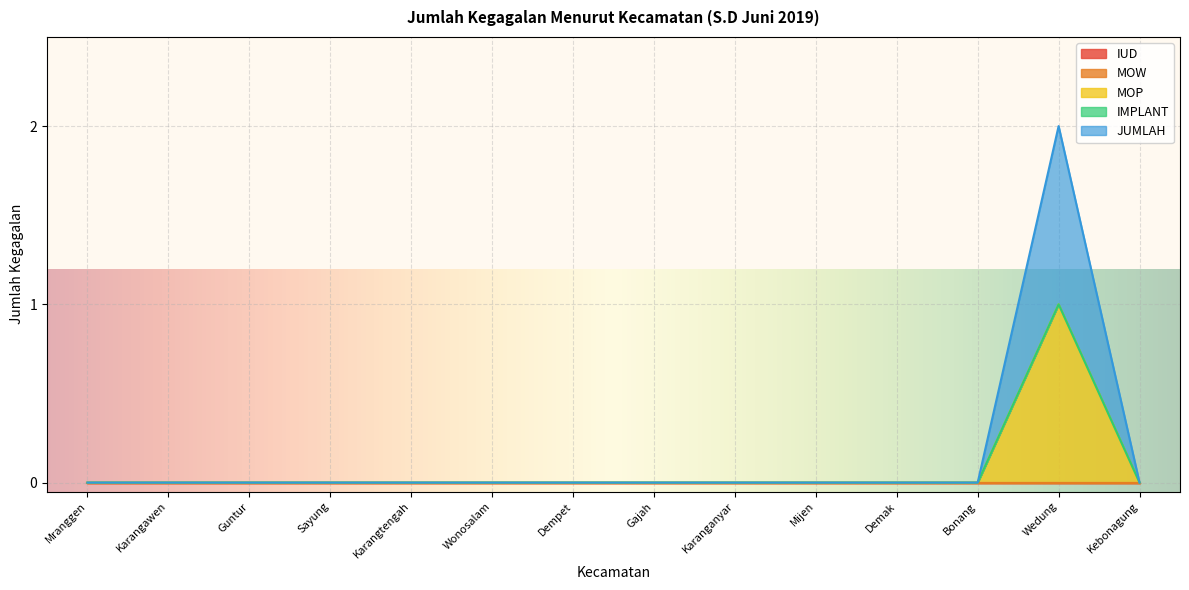

True or false: IUD has a value of 0 at Kebonagung.

True